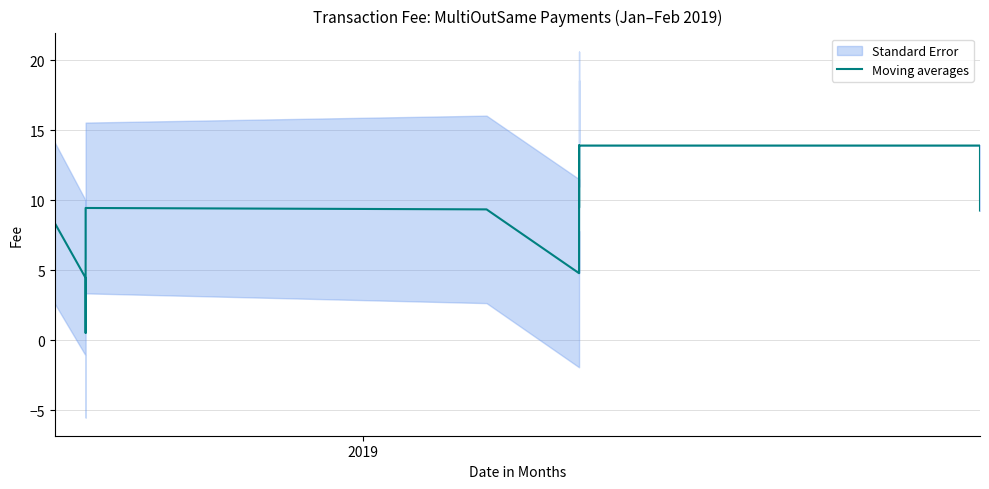

At which label is the value closest to 7?

2019